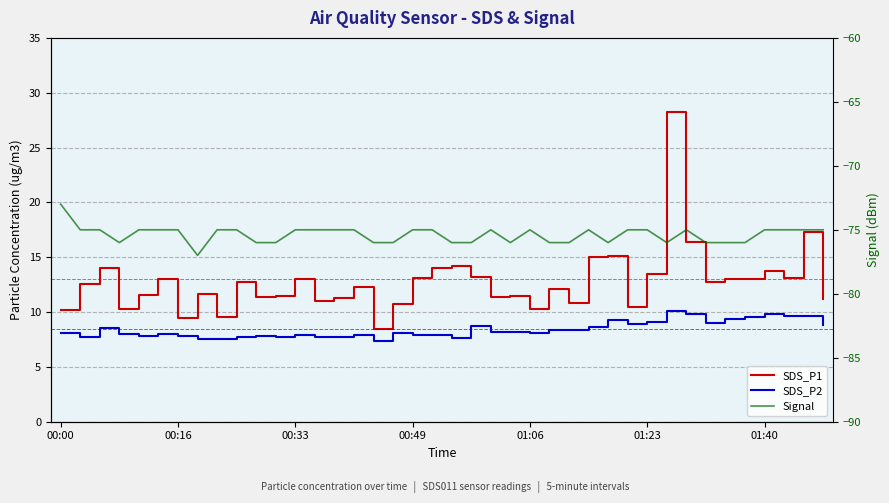

True or false: Signal has more than 0 points higher than both neighbors.

True